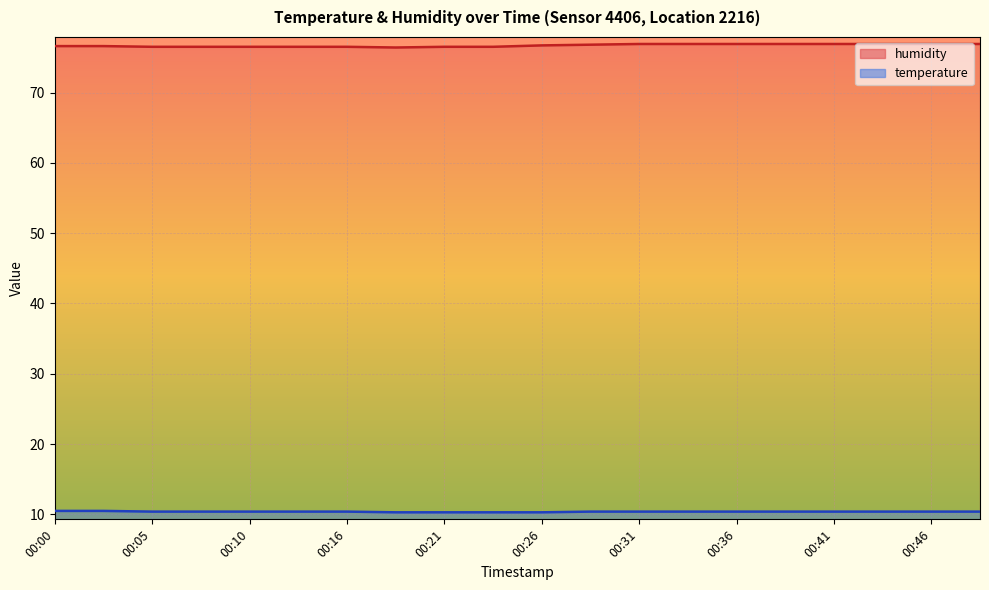

List the series in order of their overall mean, lowest first.

temperature, humidity